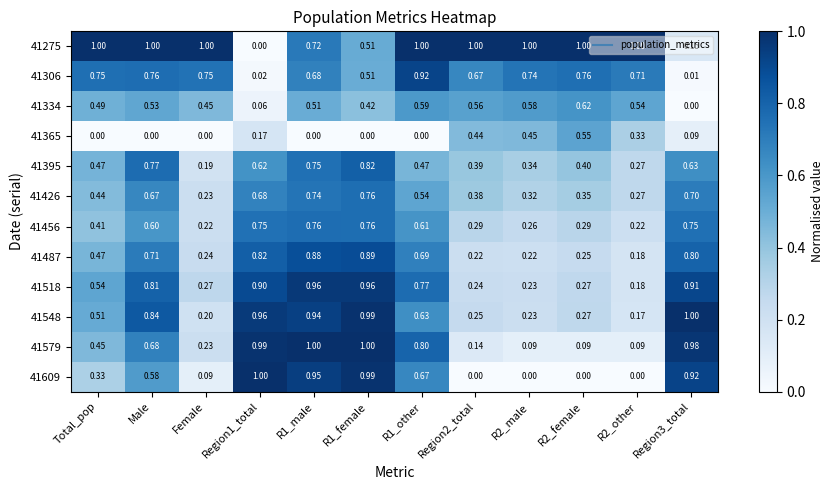

Where is 41395 nearest to the value 0?

Female